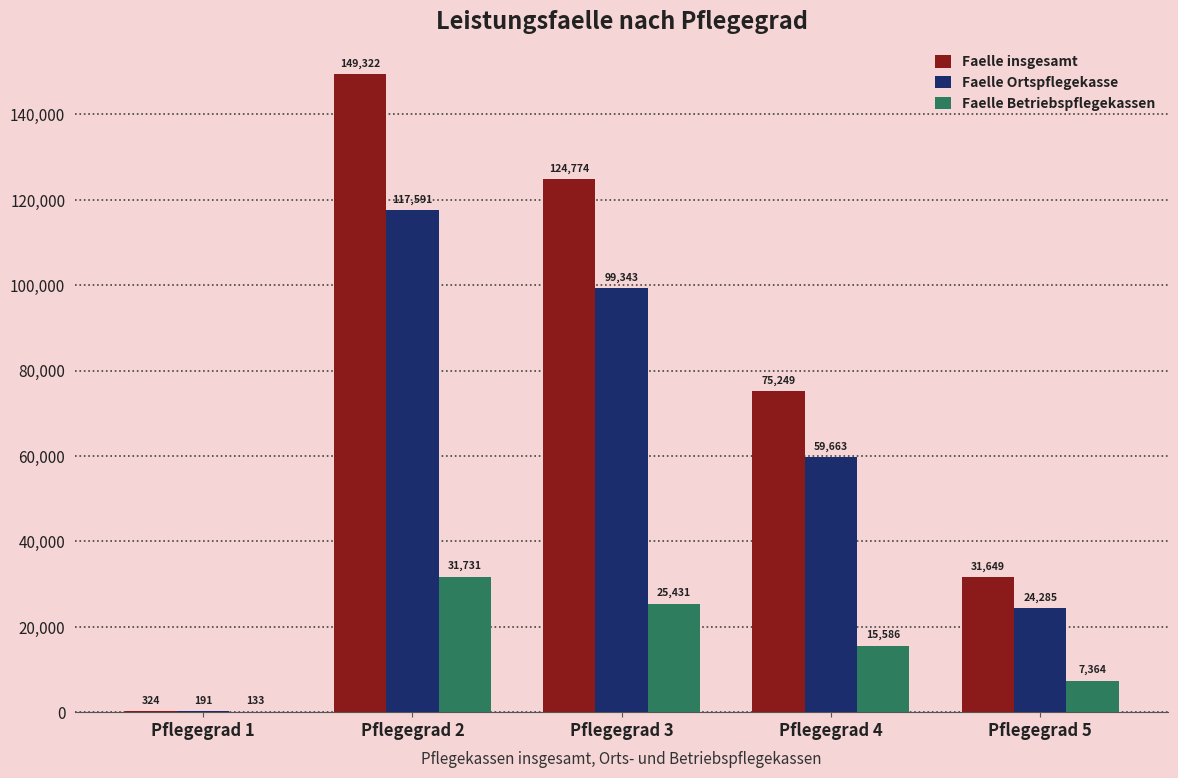

Which category has the highest value across all series?

Pflegegrad 2